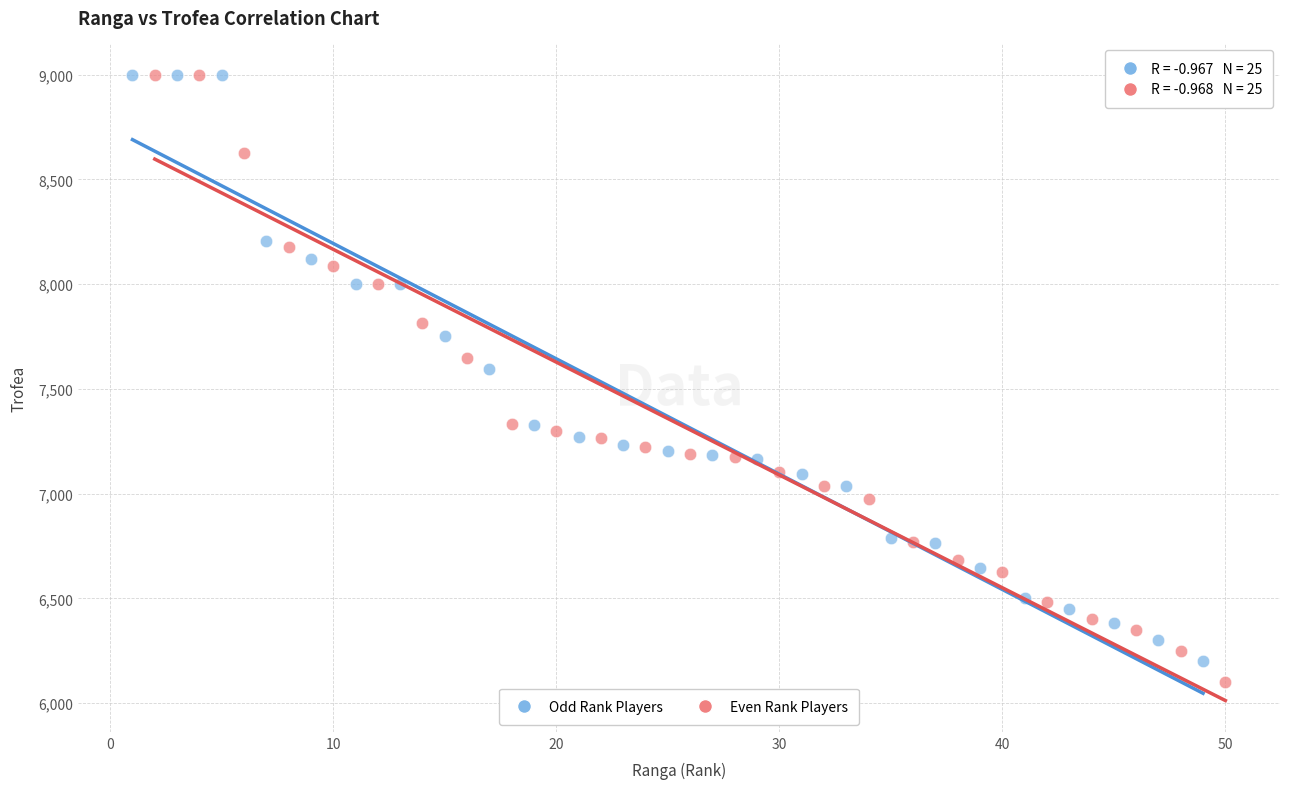

What are all the series names shown in the legend?

Odd Rank Players, Even Rank Players